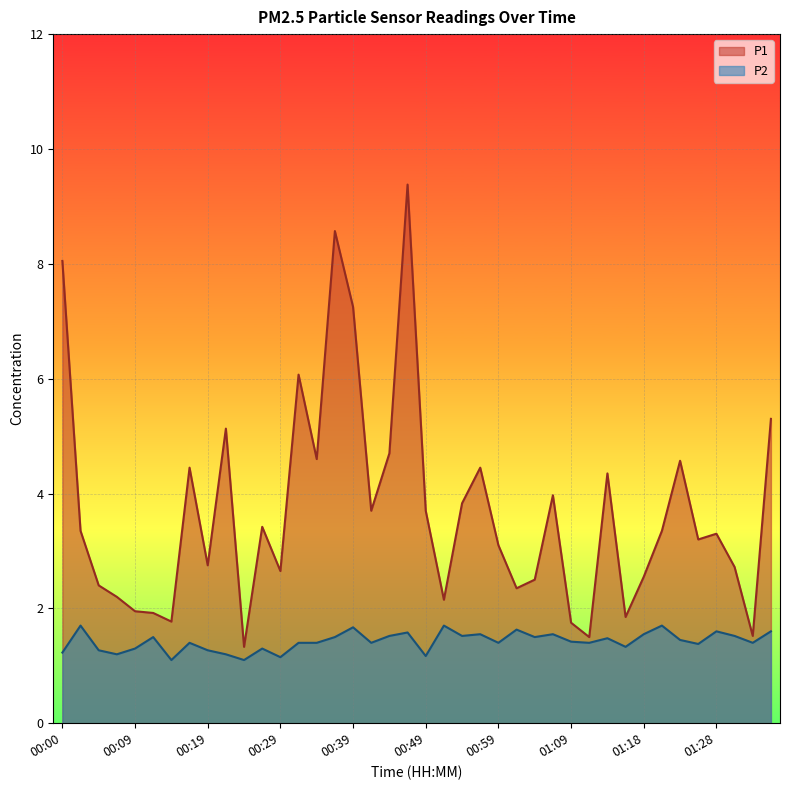

Which has a higher value, 00:59 or 01:14?

01:14